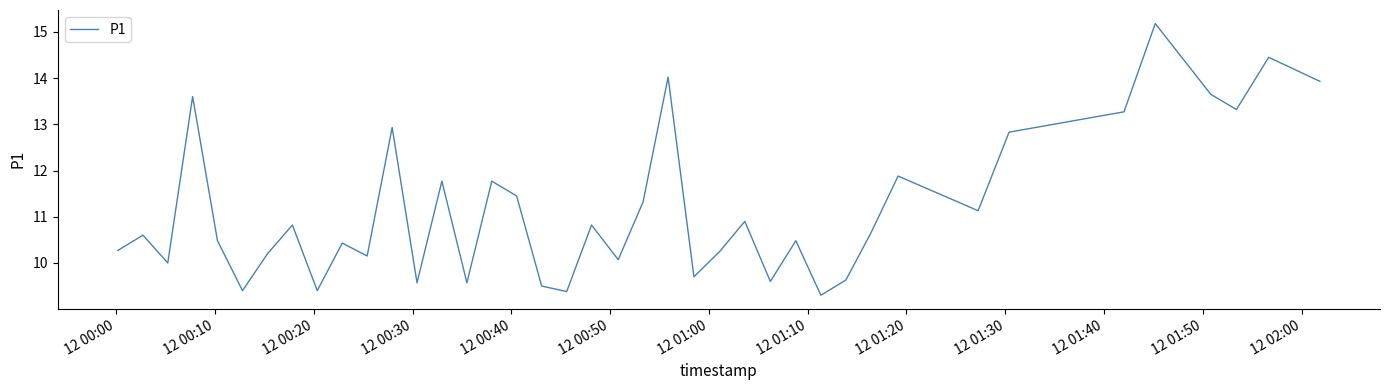

How many lines are shown in the chart?

1